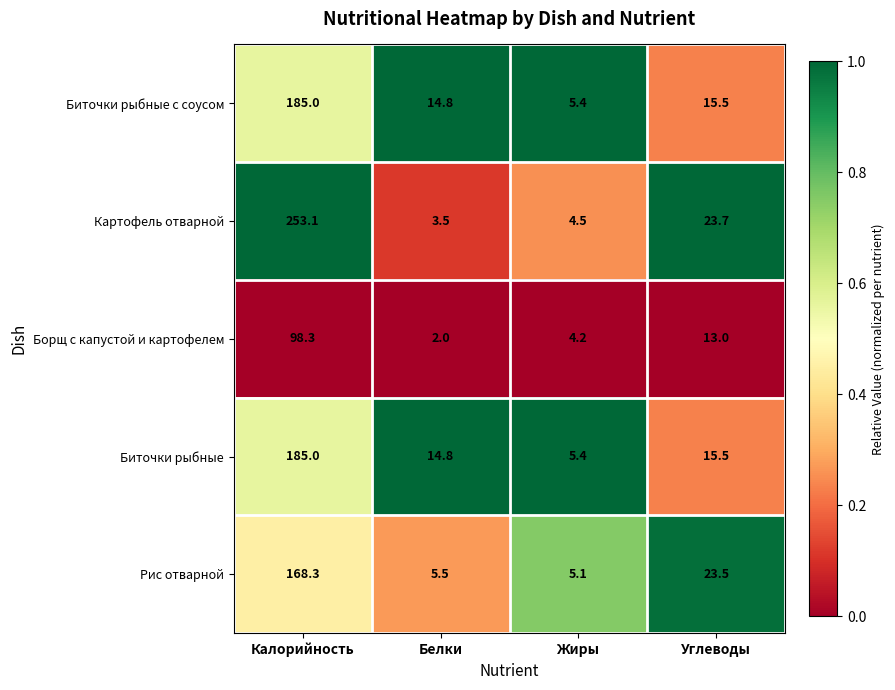

What is the sum of all Биточки рыбные с соусом values?

220.7